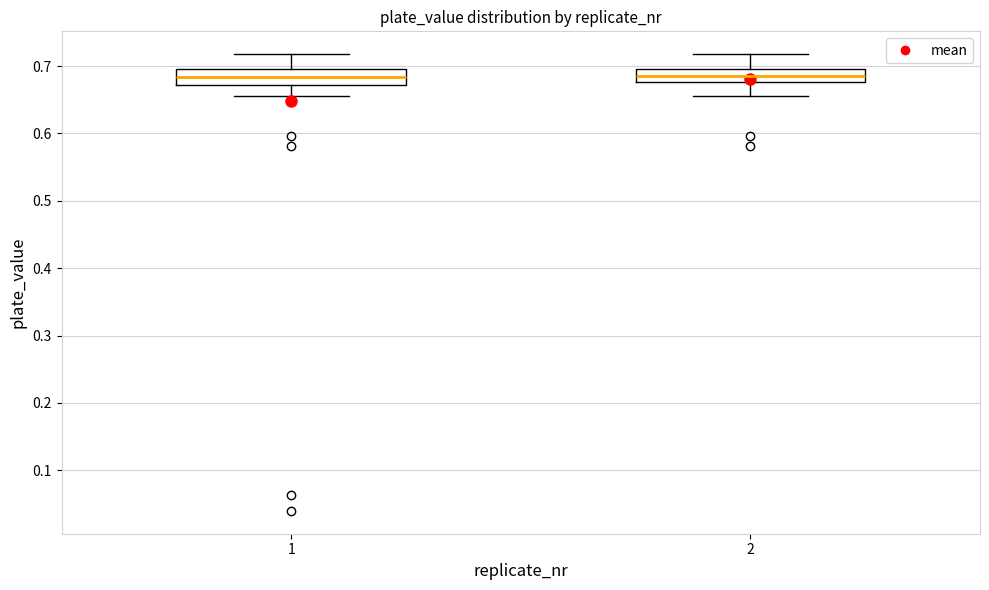

Reading left to right, transcribe this box plot: for each box, give where its median line is, the range the box spans, and where its two whiskers end, as read against the y-axis. The values are not printed on the chart, so give them approximately, as read against the axis.

1: median 0.68, box 0.67 to 0.70, whiskers 0.66 to 0.72
2: median 0.69, box 0.68 to 0.70, whiskers 0.66 to 0.72